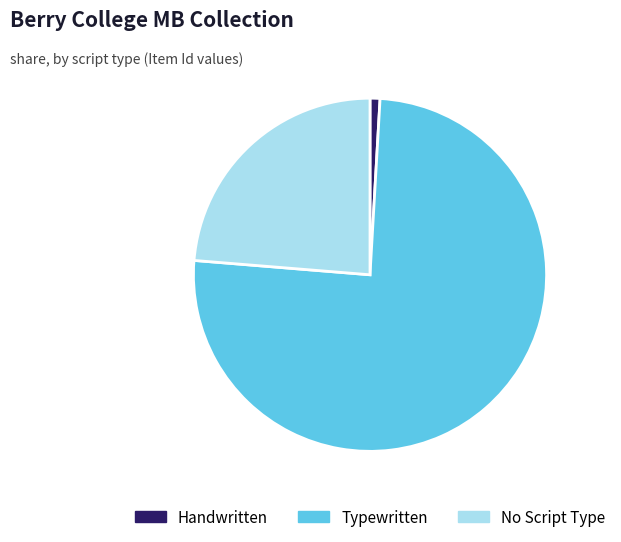

Does any single category account for the majority?

Yes